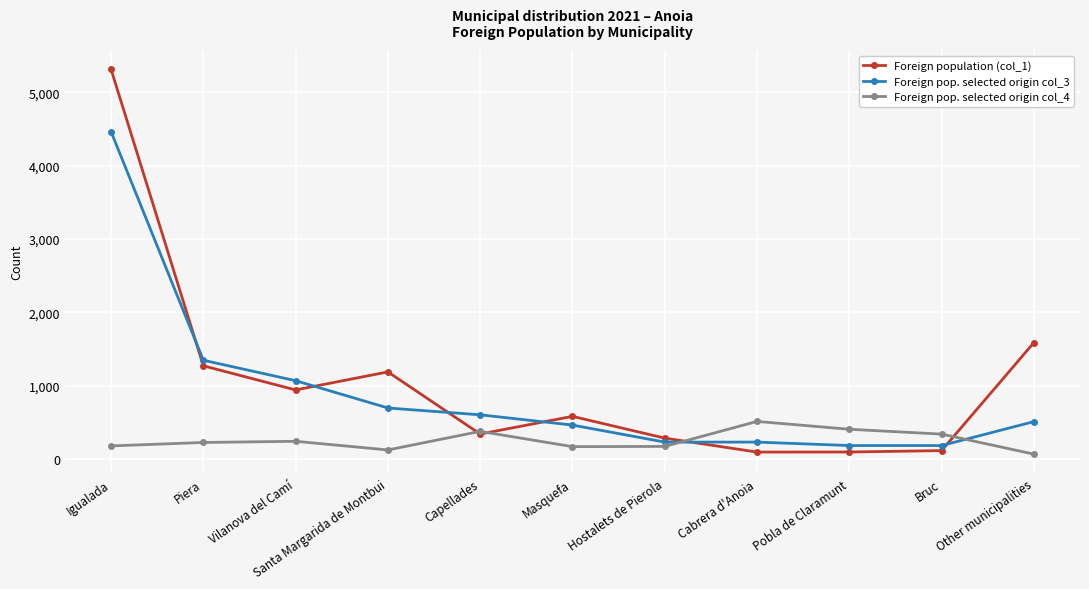

What is the minimum value shown in the chart?

69